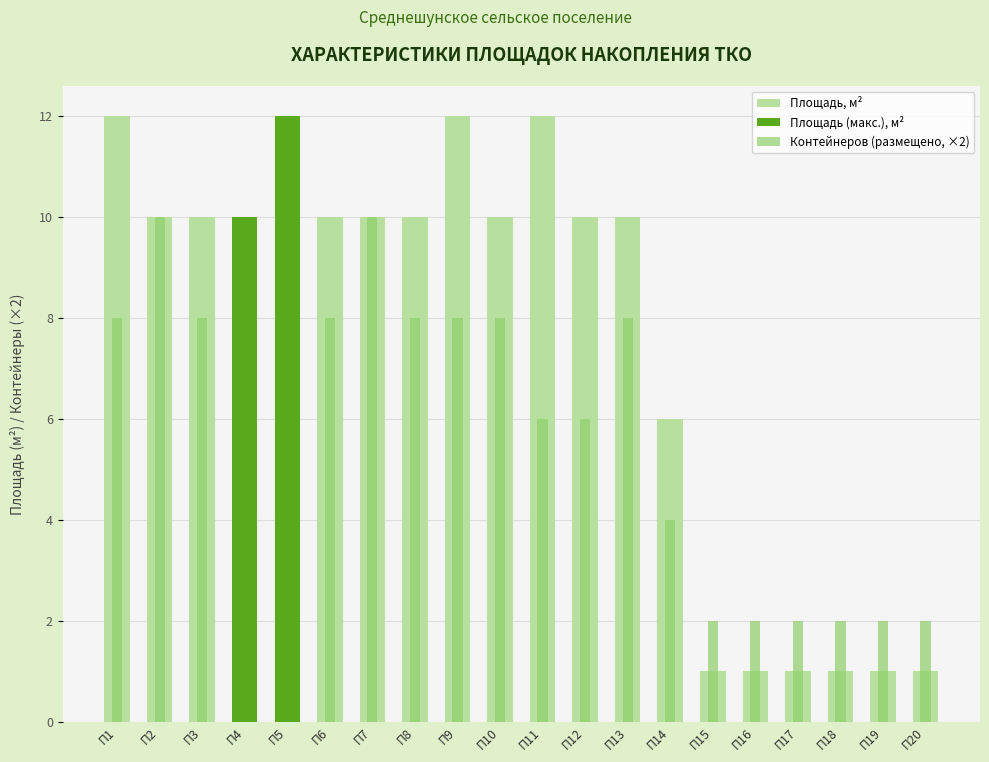

Which series changed the most between П10 and П20?

Площадь, м2